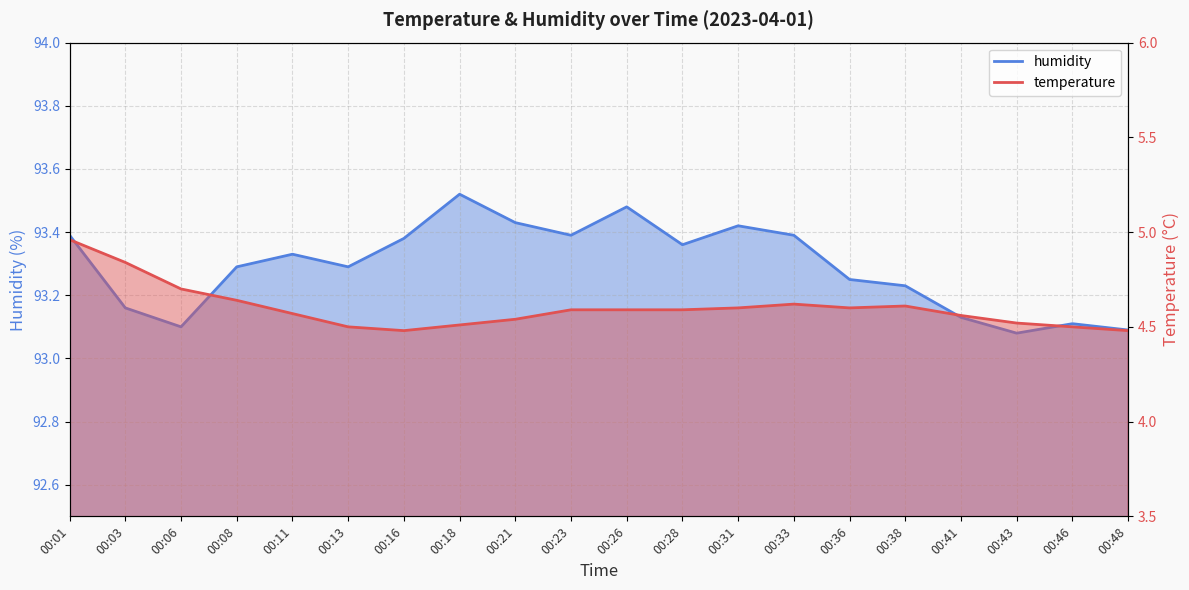

In temperature, how many points are higher than both neighbors (excluding endpoints)?

2